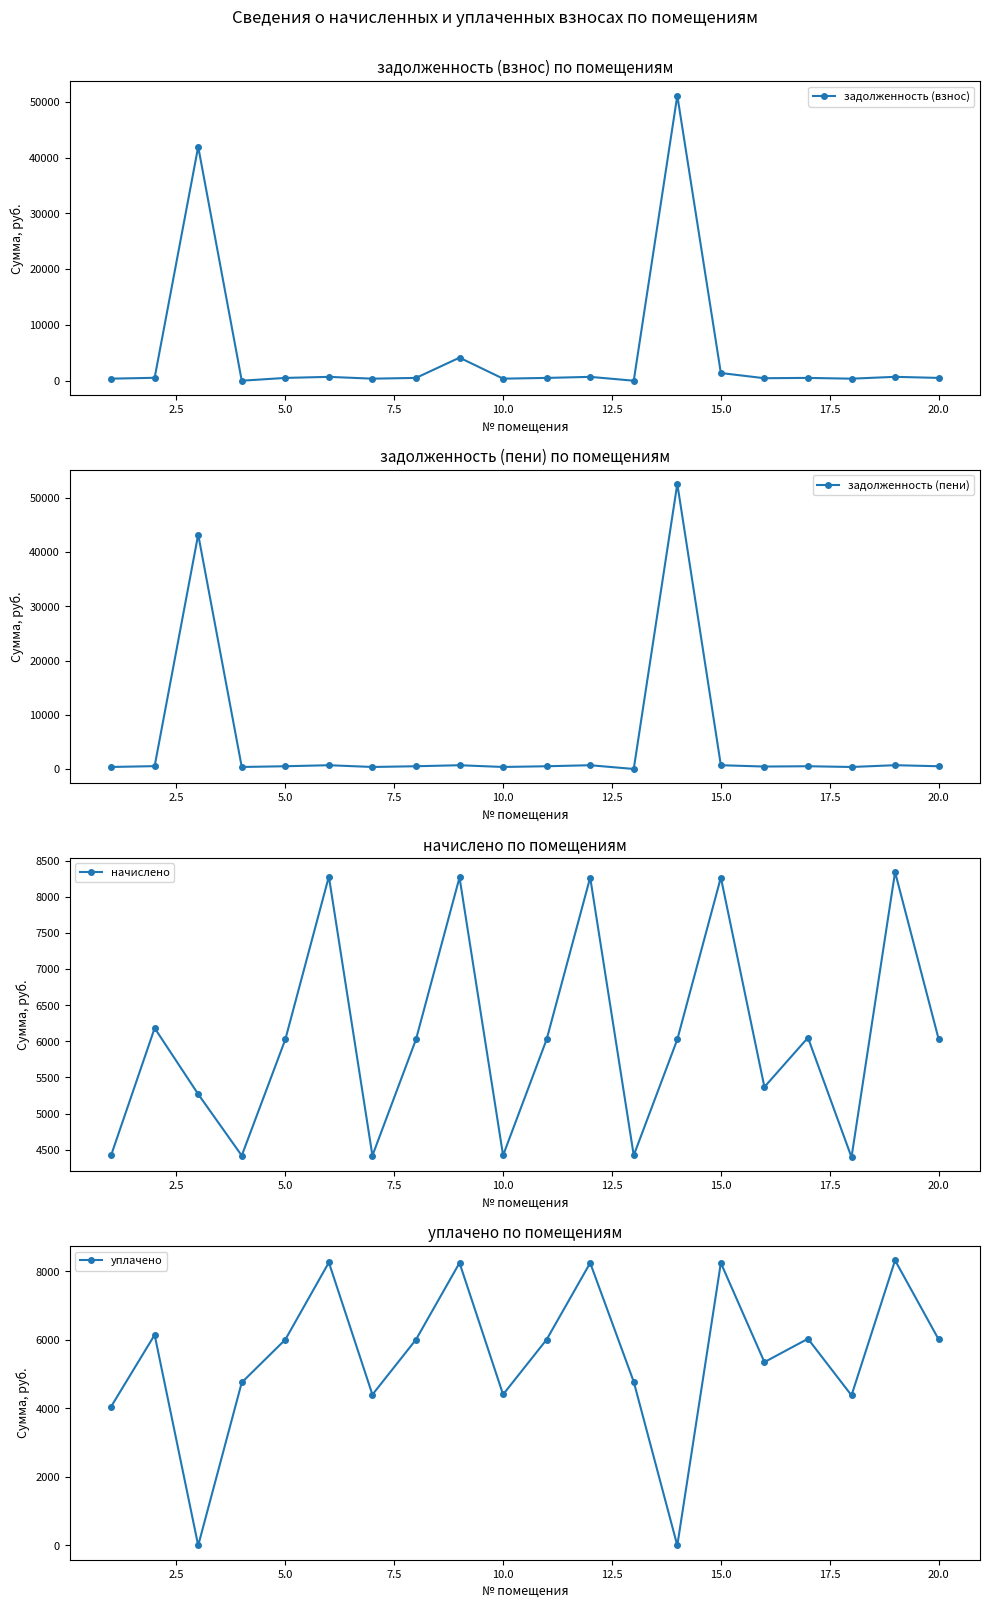

True or false: задолженность (взнос) has more than 2 points higher than both neighbors.

True